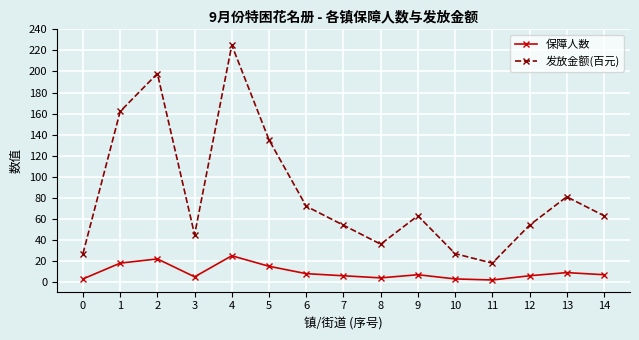

True or false: 发放金额(百元) has more than 1 points higher than both neighbors.

True